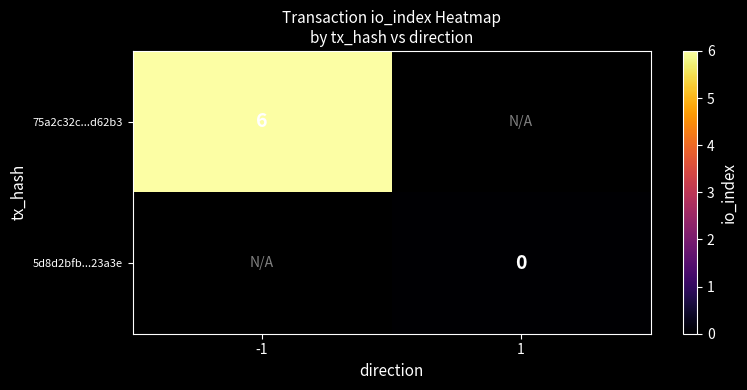

Is it true that 75a2c32c...d62b3 equals 2 at -1?

False